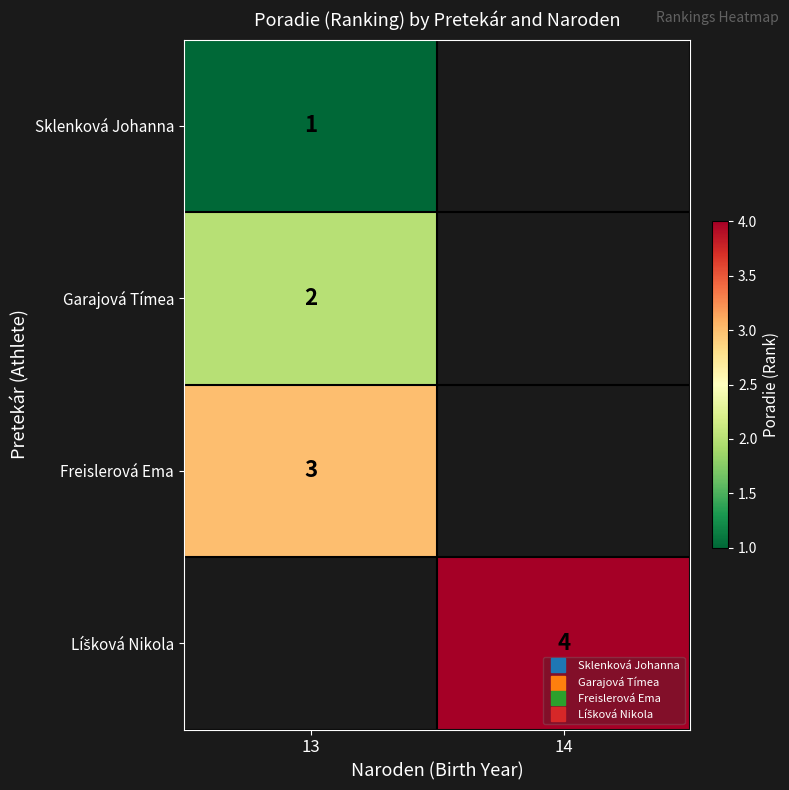

At which category does the chart reach its minimum across all series?

13